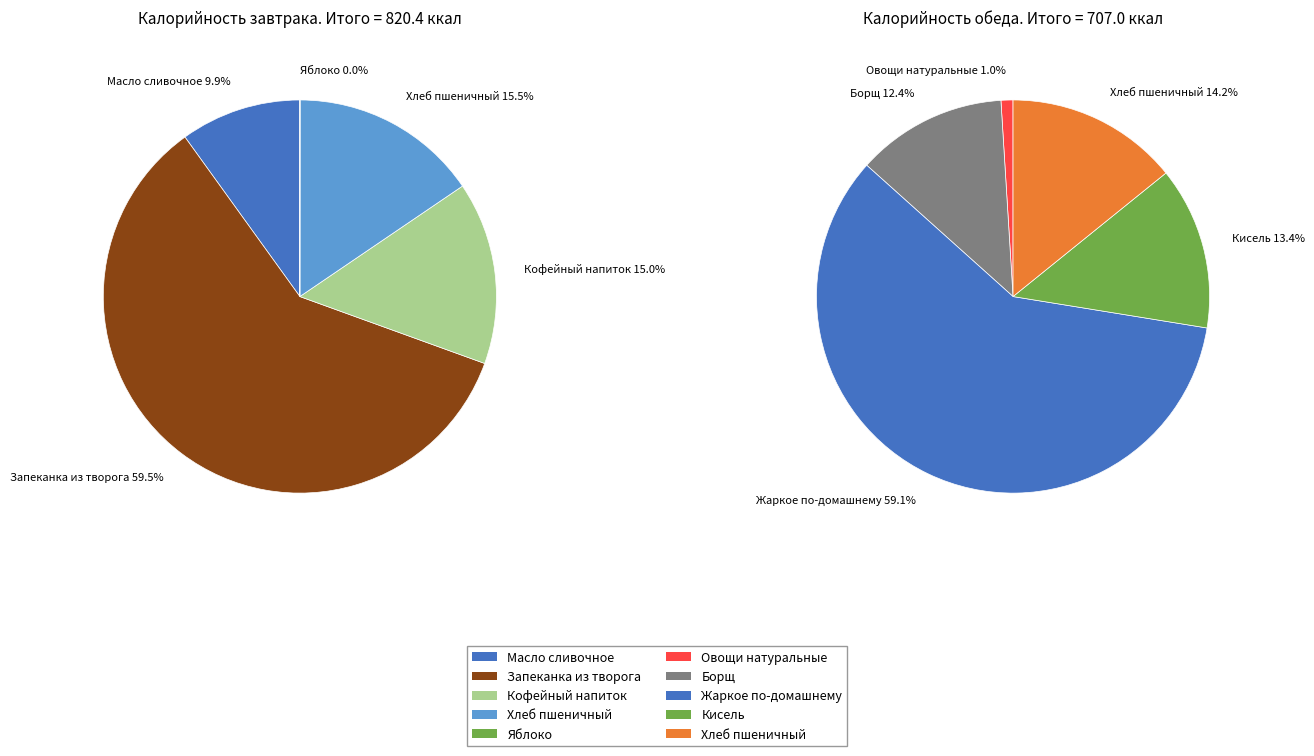

To the nearest percent, what is the difference between the largest and smallest slice percentages?

60%